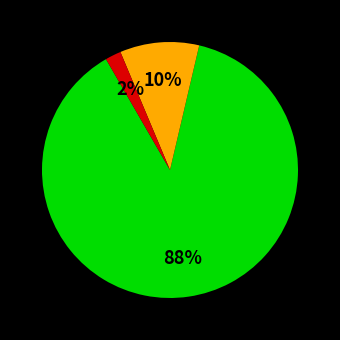

To the nearest percent, what is the average slice percentage?

33%